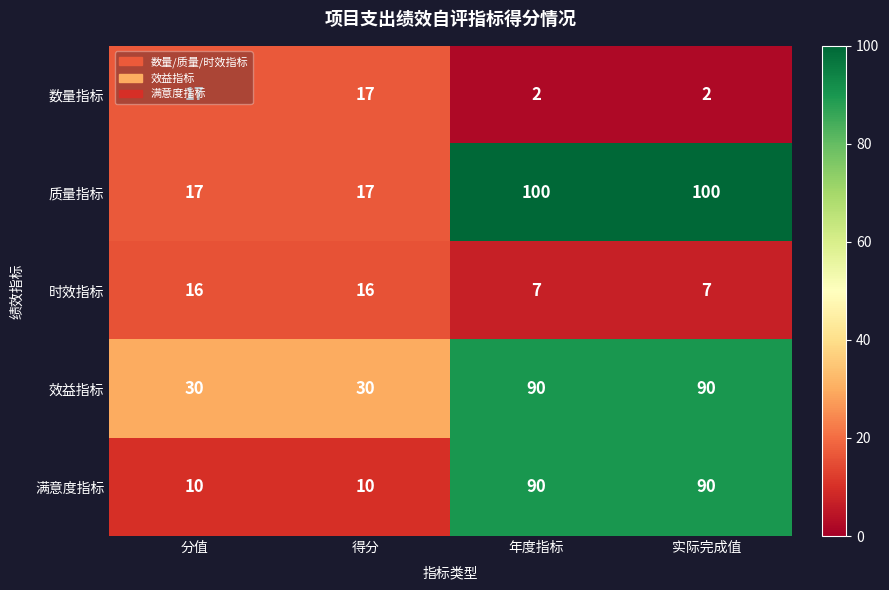

What is the highest value of the 时效指标 series?

16